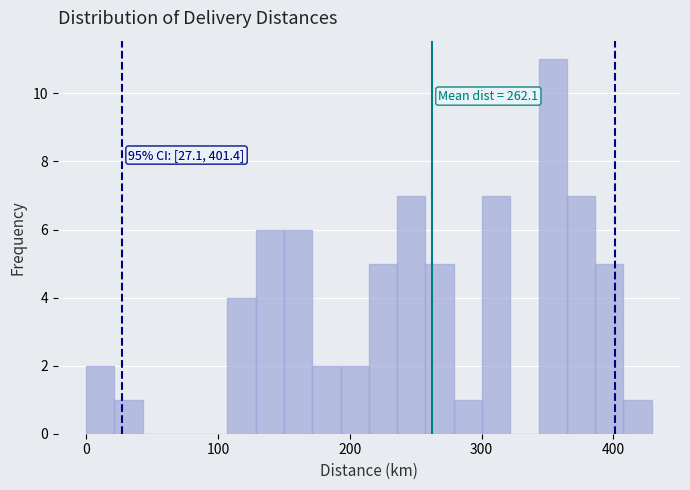

Read against the x-axis, roughly where is the centre of the tallest bar?

350